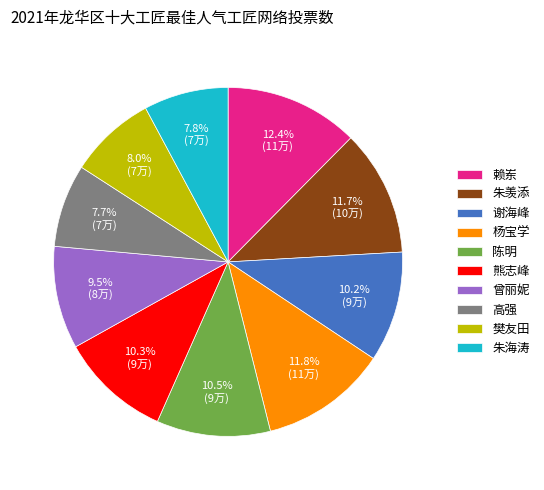

Is there a majority slice in this chart?

No